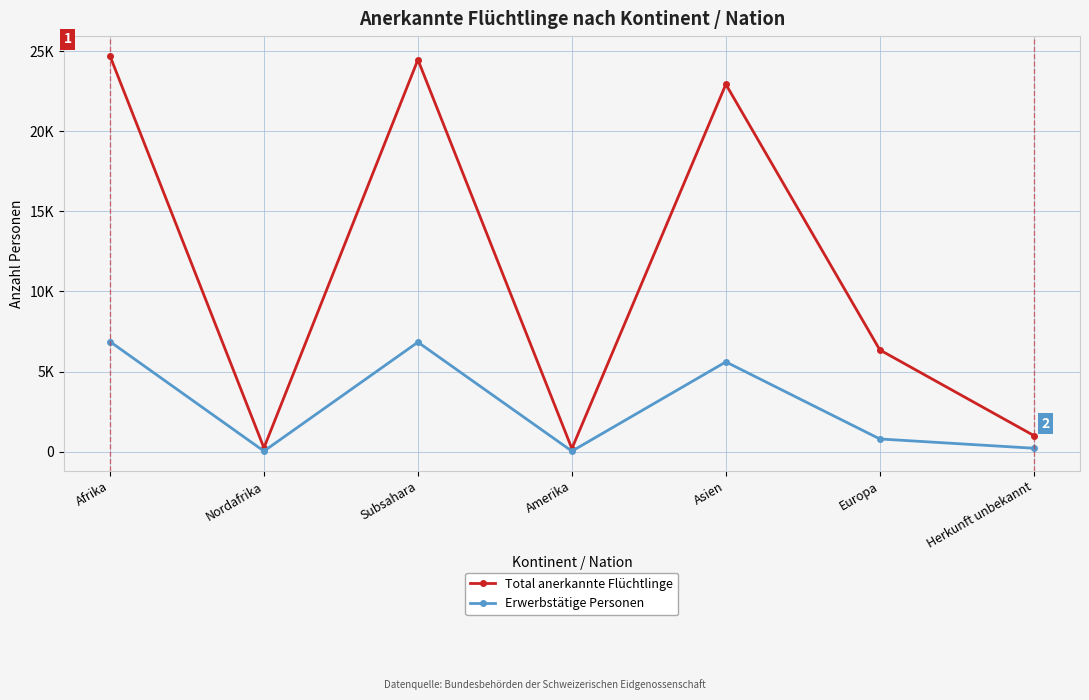

Is it true that Total anerkannte Flüchtlinge equals 30727 at Asien?

False